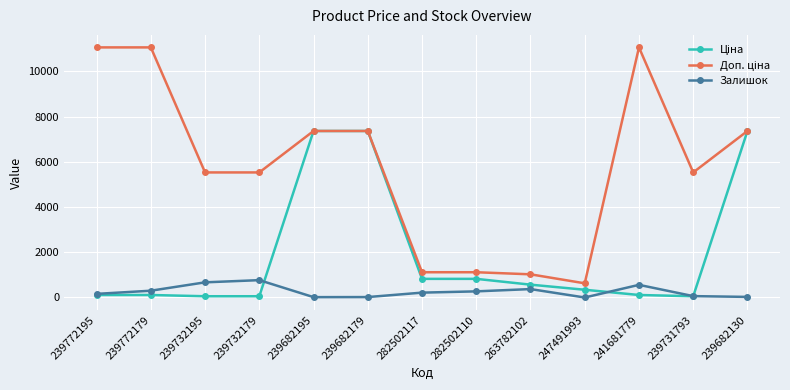

True or false: Залишок has more than 1 points higher than both neighbors.

True